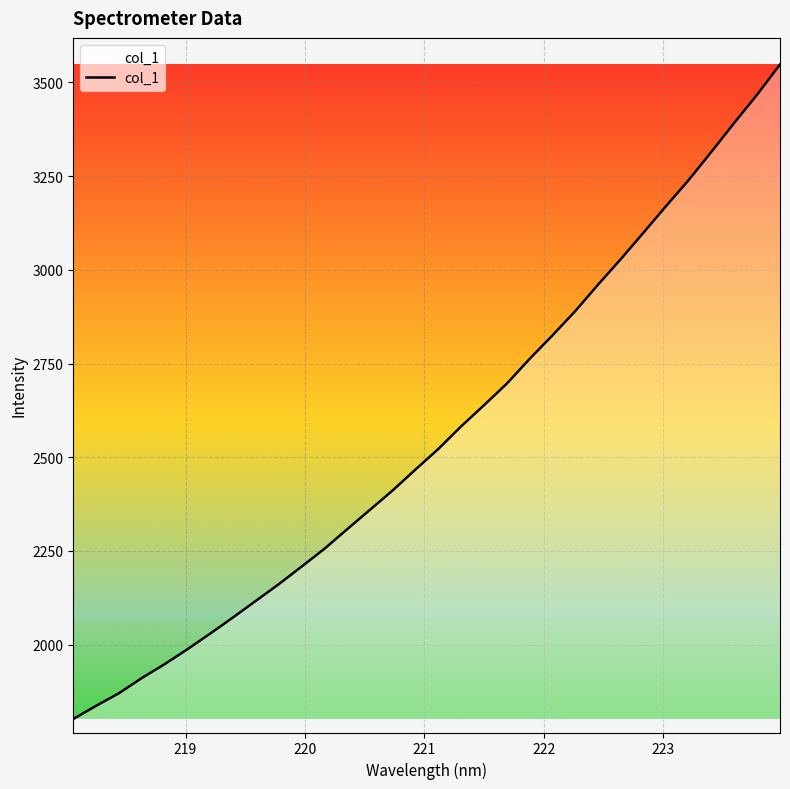

What is the smallest value displayed?

1801.7